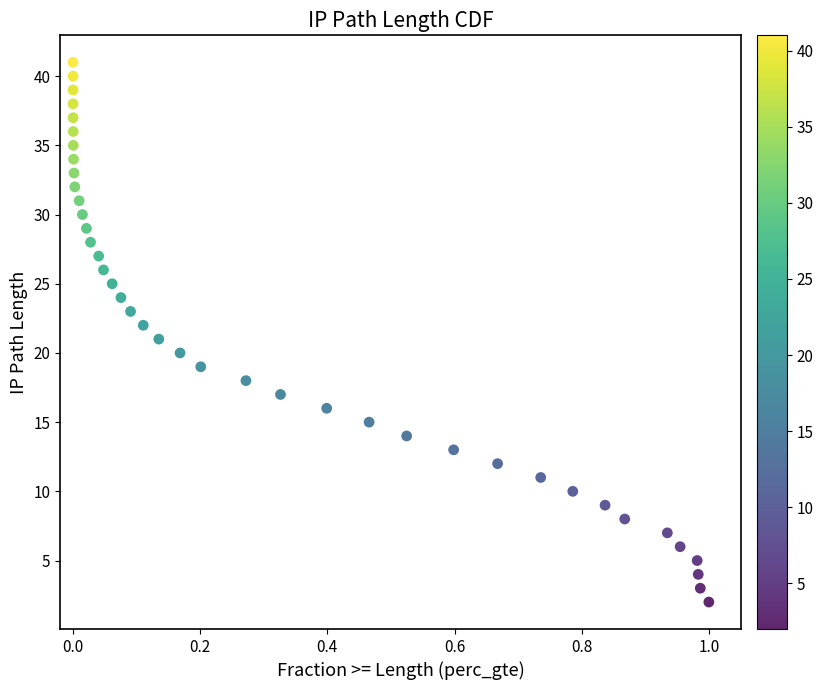

What is the range of Y values (max minus min)?

39